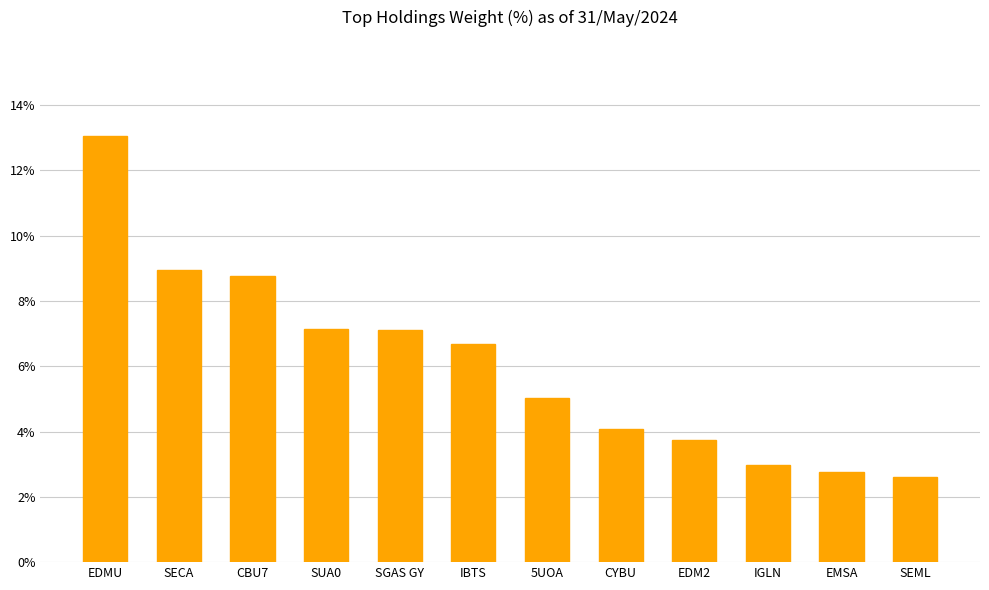

At which category does the chart reach its peak across all series?

EDMU